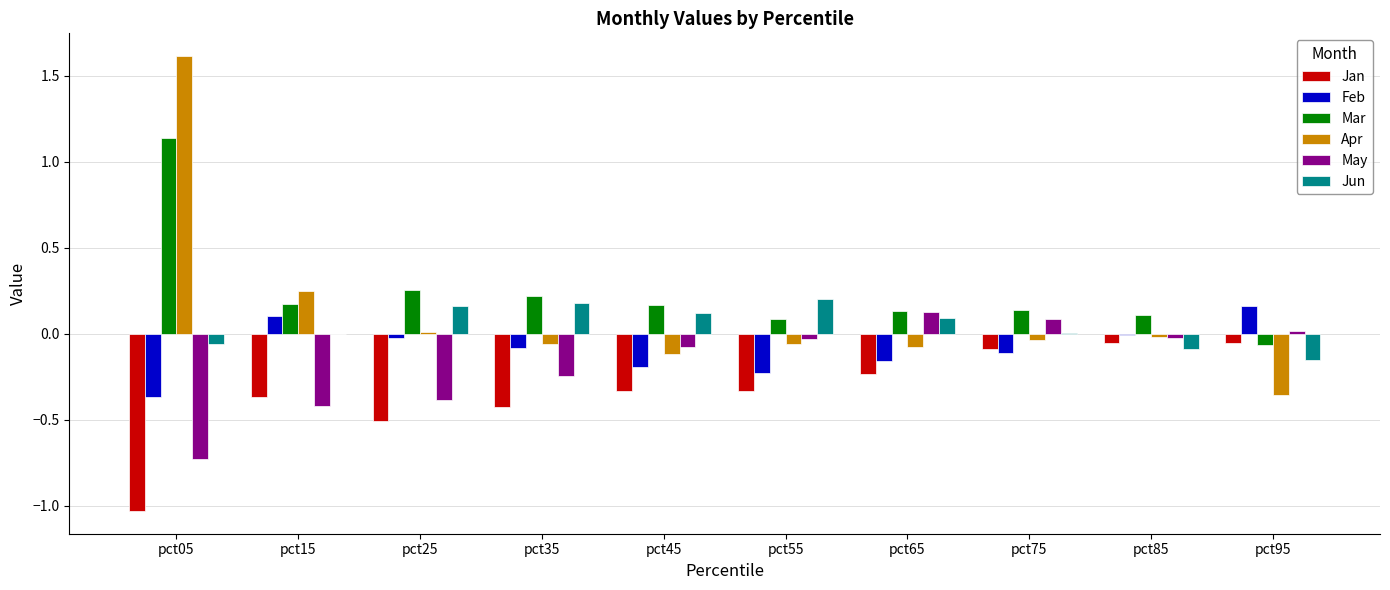

What is the maximum value shown in the chart?

1.6